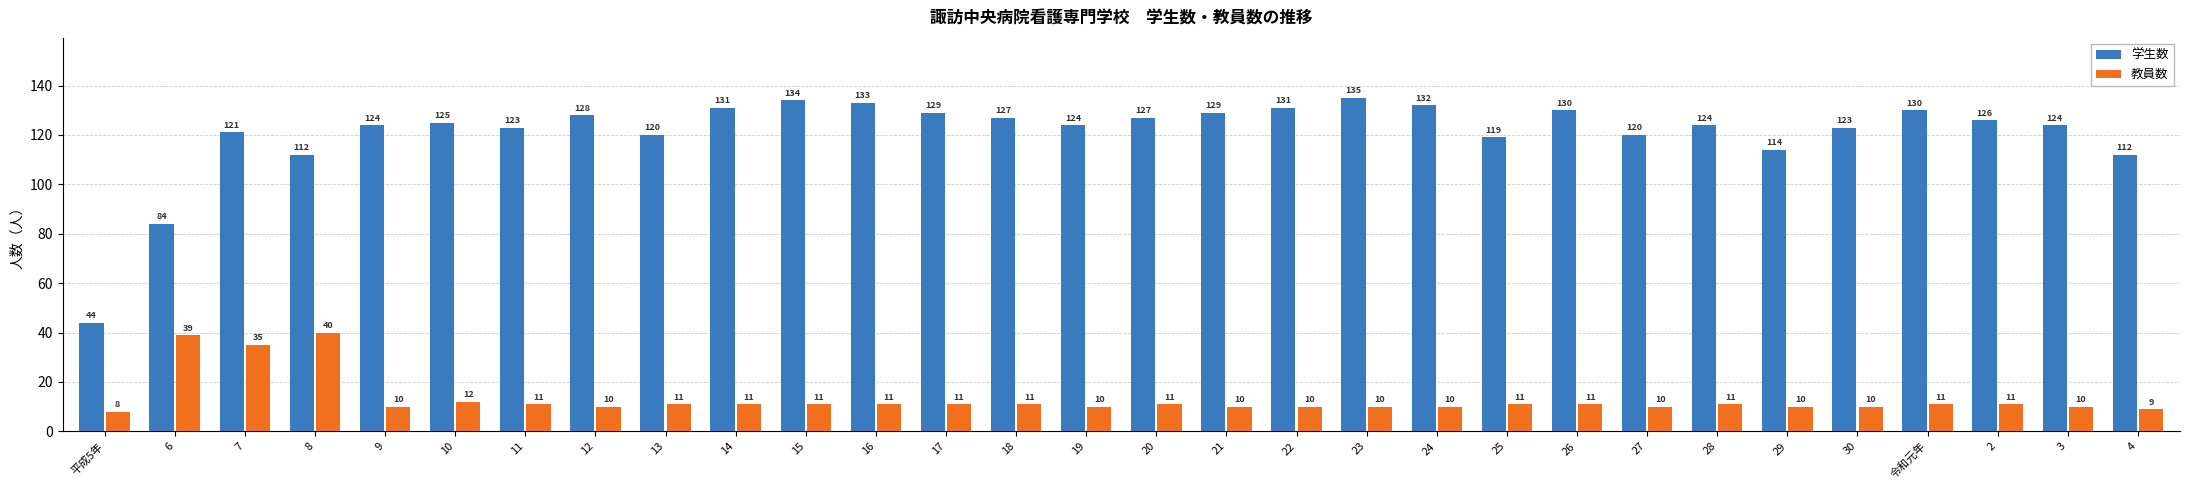

Rank the series by their average value, from highest to lowest.

学生数, 教員数